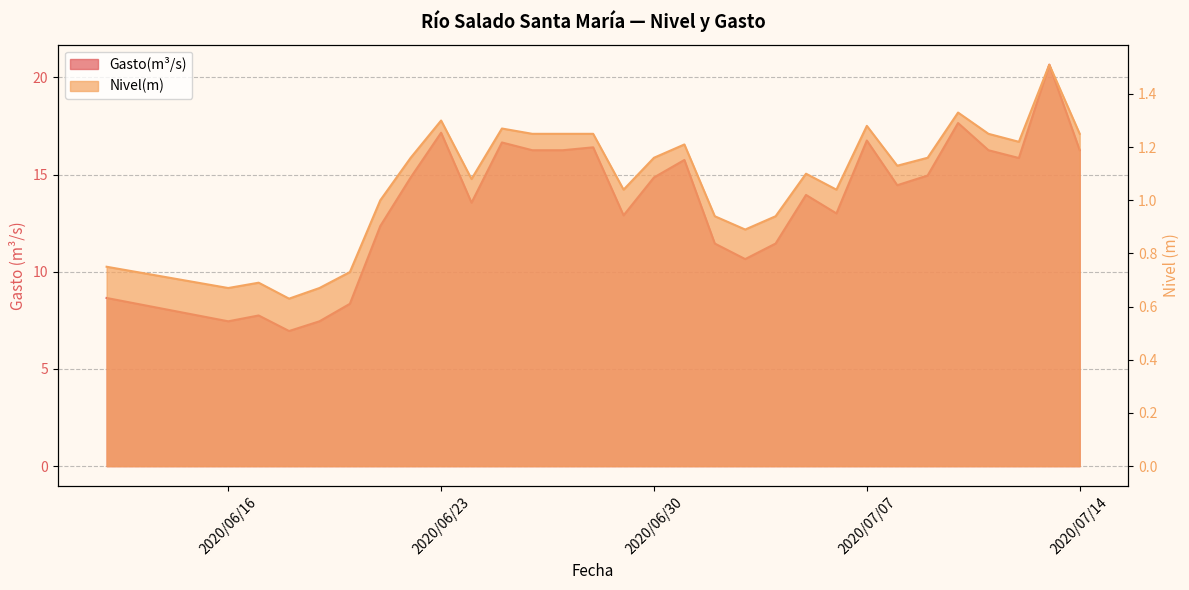

Rank the series by their average value, from highest to lowest.

Gasto(m³/s), Nivel(m)